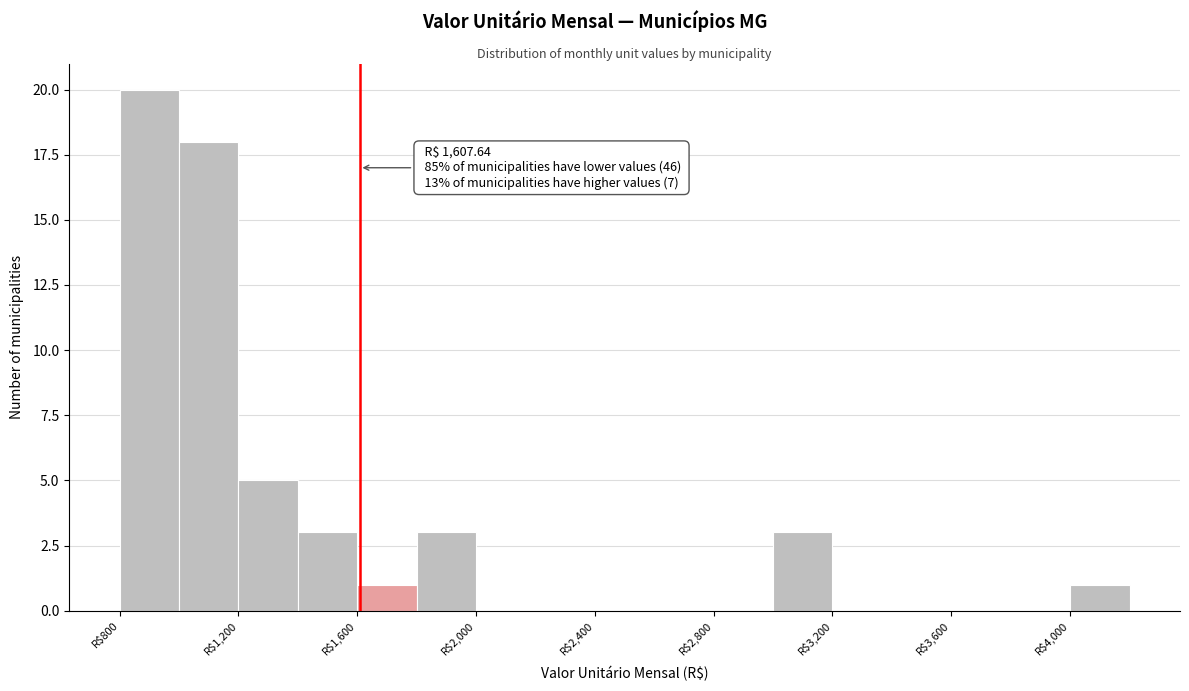

Over which range of the x-axis is the bar tallest?

800 to 1000